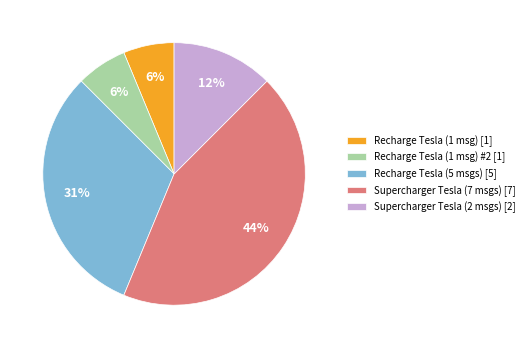

The Recharge Tesla (1 msg) #2 [1] slice represents 6% of the pie. True or false?

True